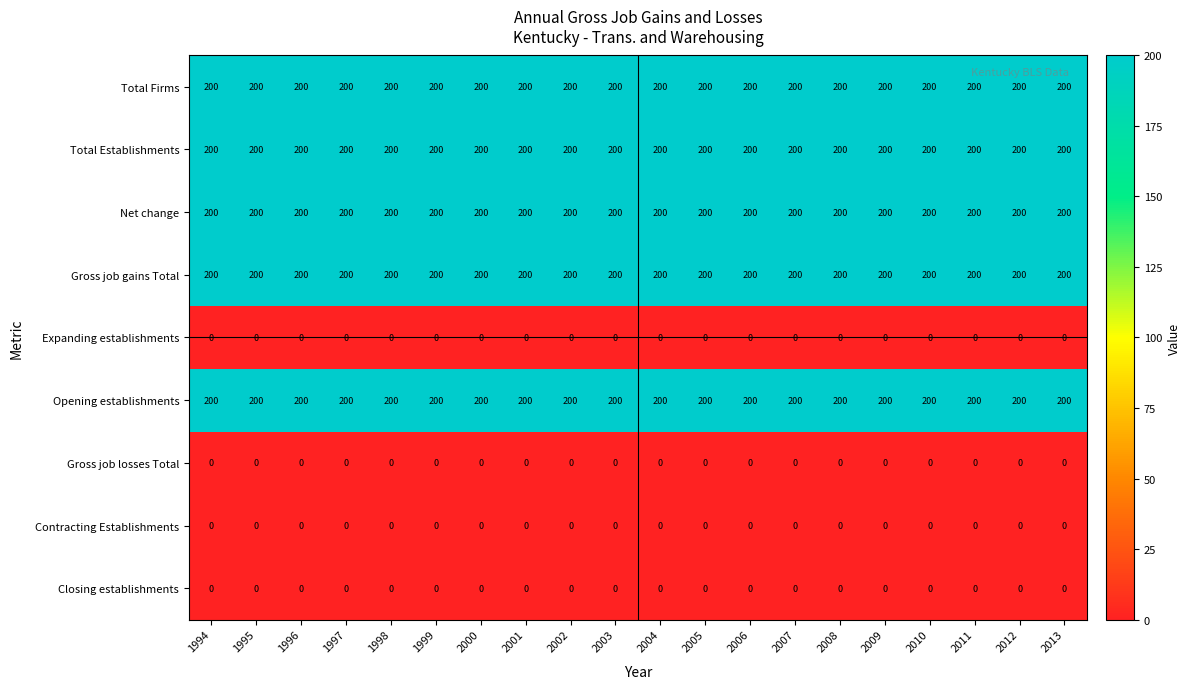

What is the total value across all series at 2005?

1000